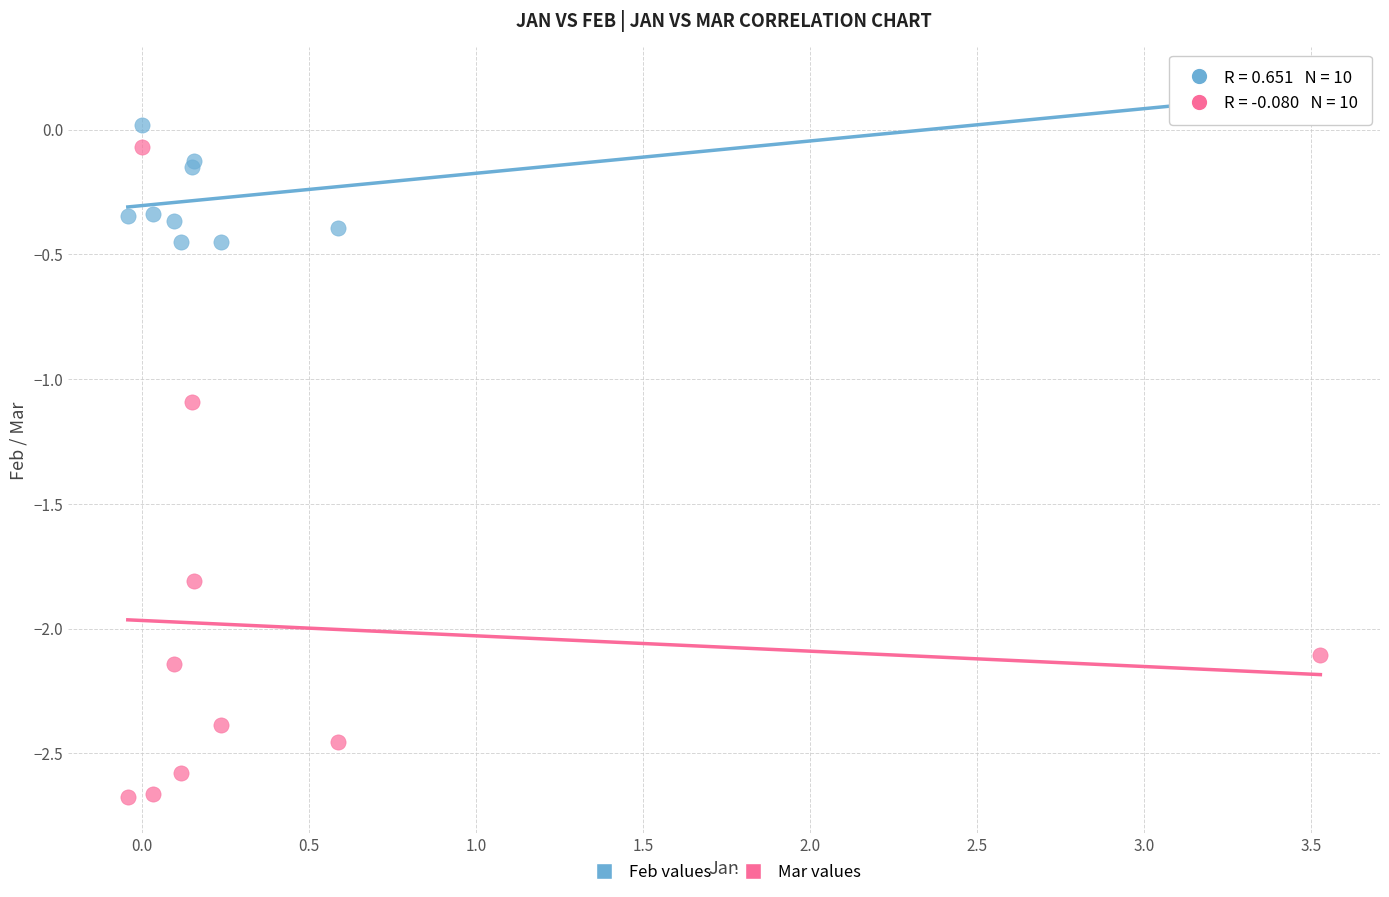

In the Mar values series, what Y value is closest to -1?

-1.1